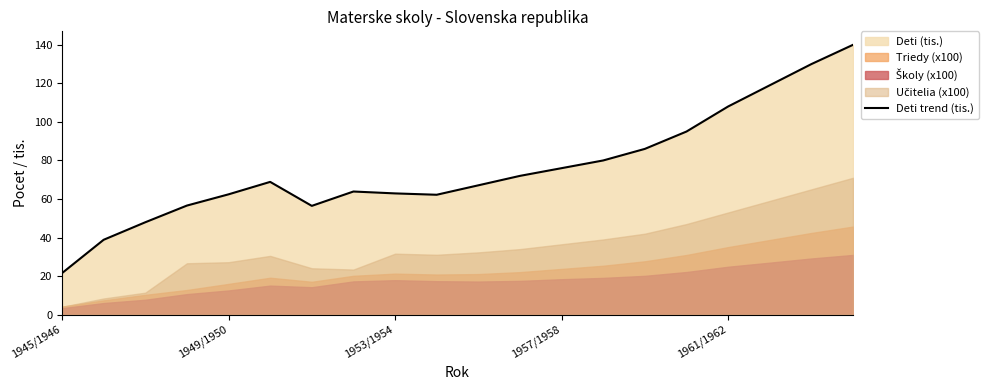

What is the maximum value for Deti trend (tis.)?

140.0